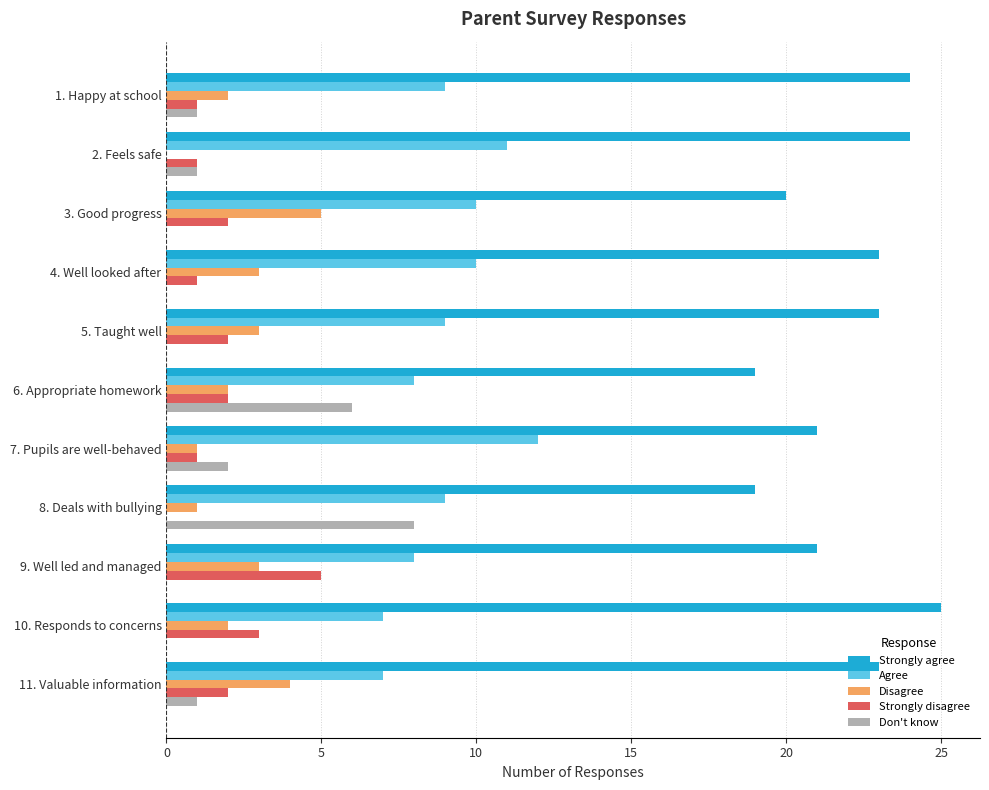

Which category has the highest value in the Strongly disagree series?

9. Well led and managed